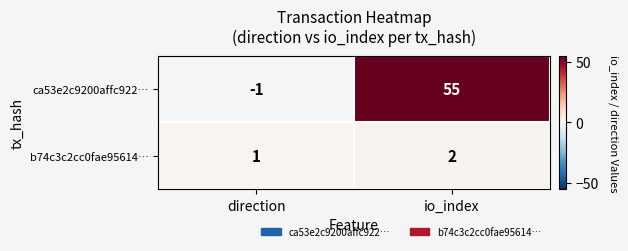

How many data points does each series have?

2